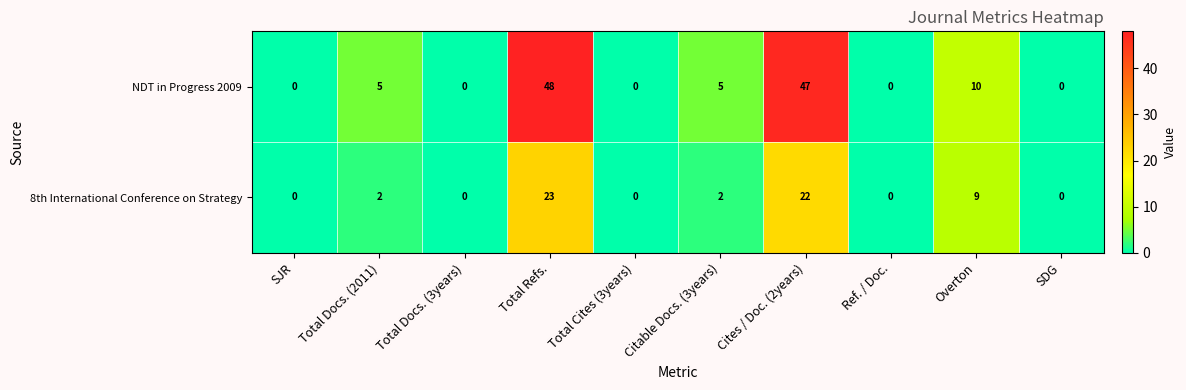

Count the number of data series in this chart.

2